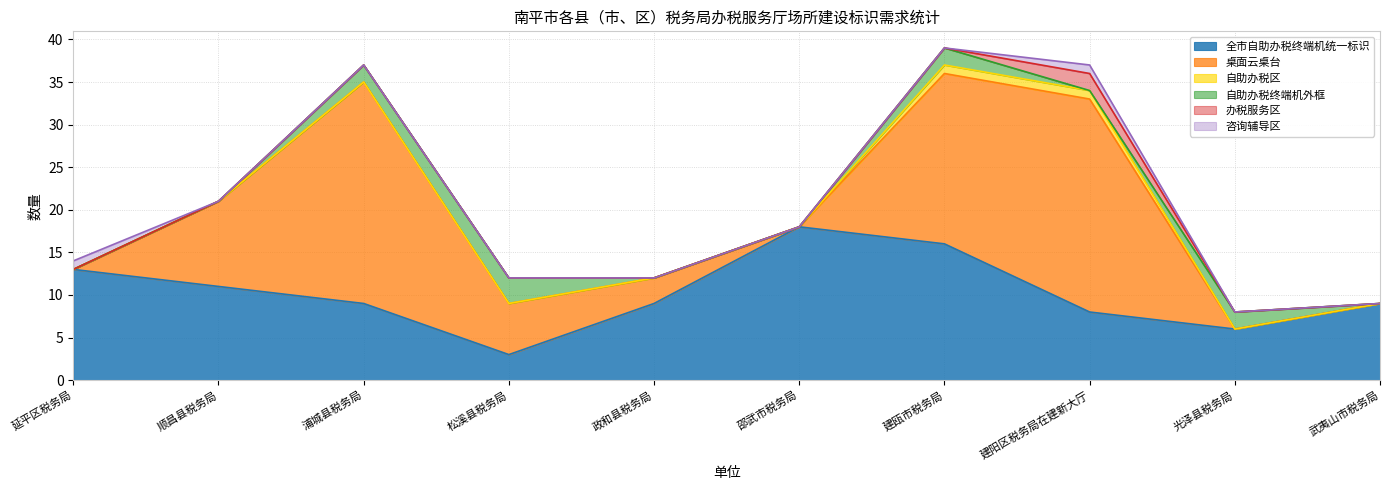

Which series has the largest range (max minus min)?

桌面云桌台